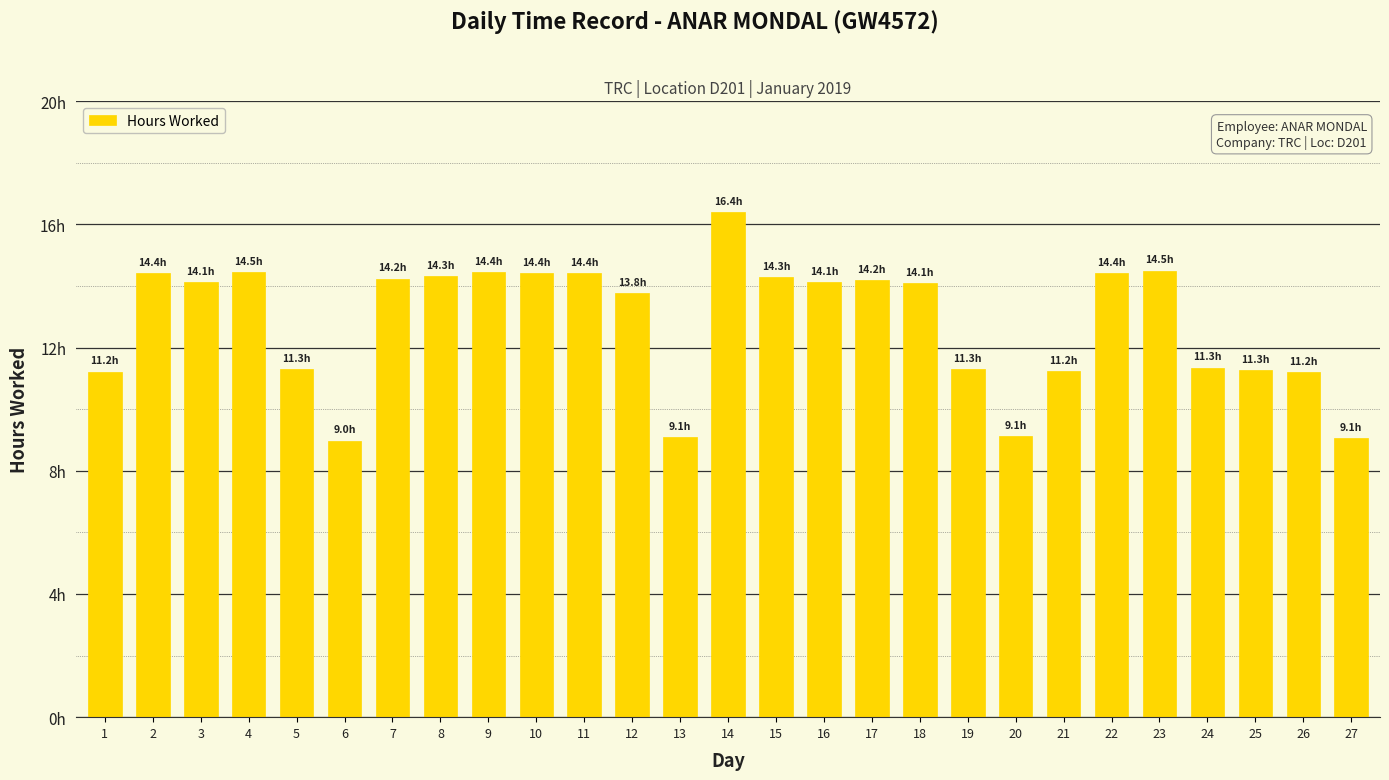

Are the bars horizontal?

No